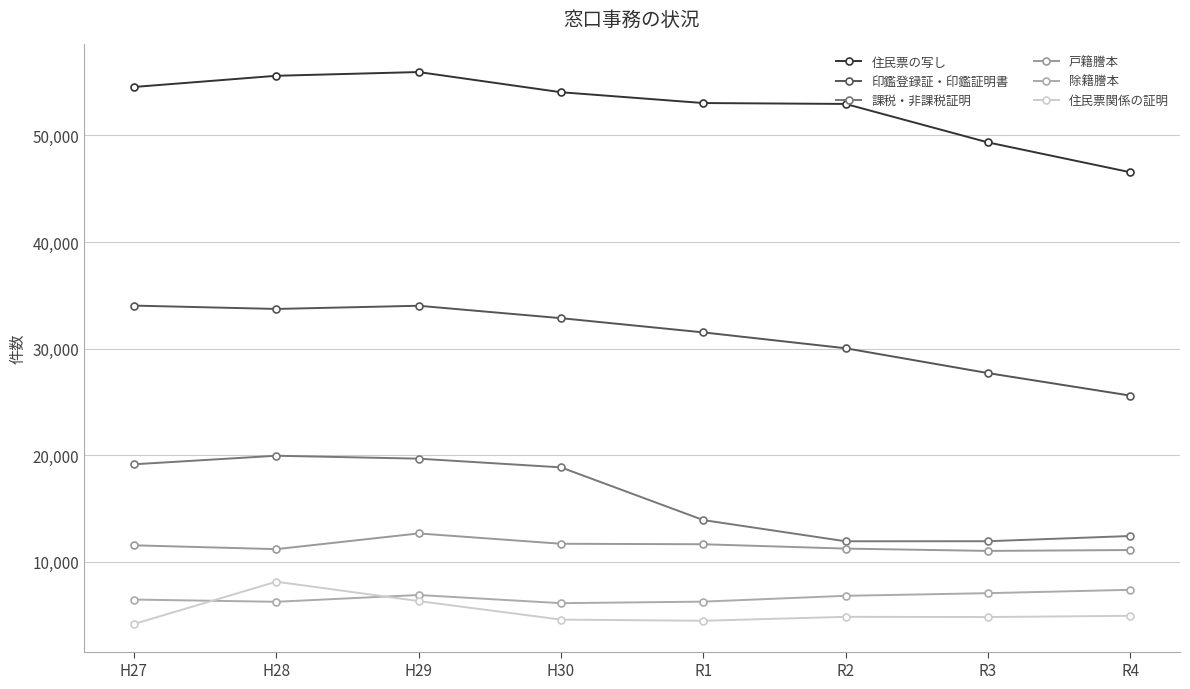

Count the number of data series in this chart.

6